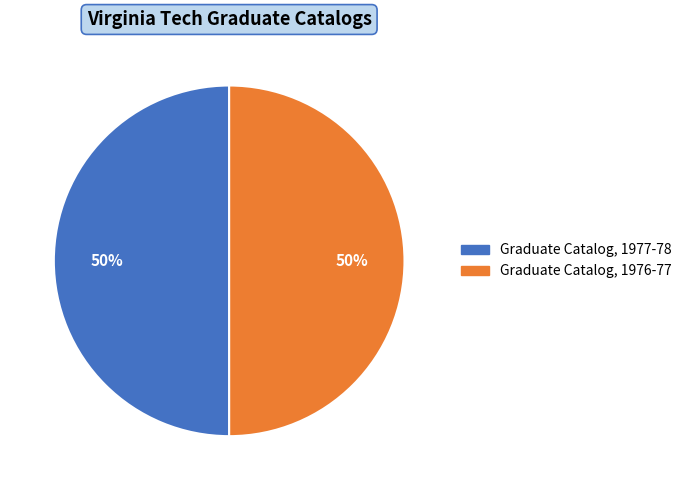

Do Graduate Catalog, 1976-77 and Graduate Catalog, 1977-78 together represent more than half of the pie?

Yes